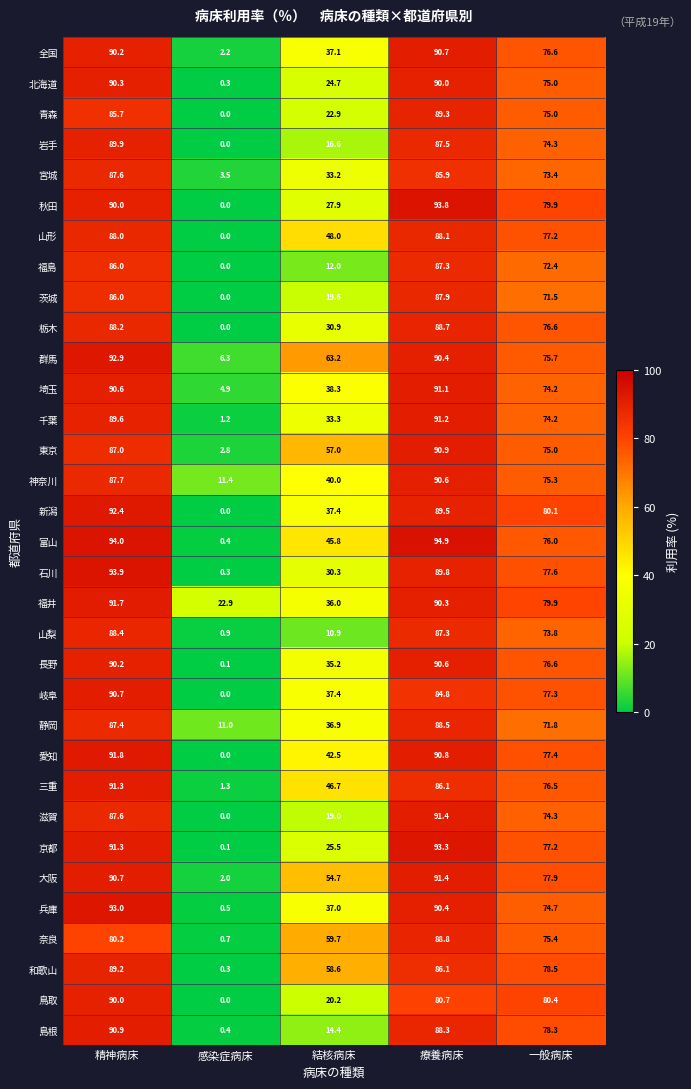

The 大阪 series shows 91.4 at 療養病床. True or false?

True